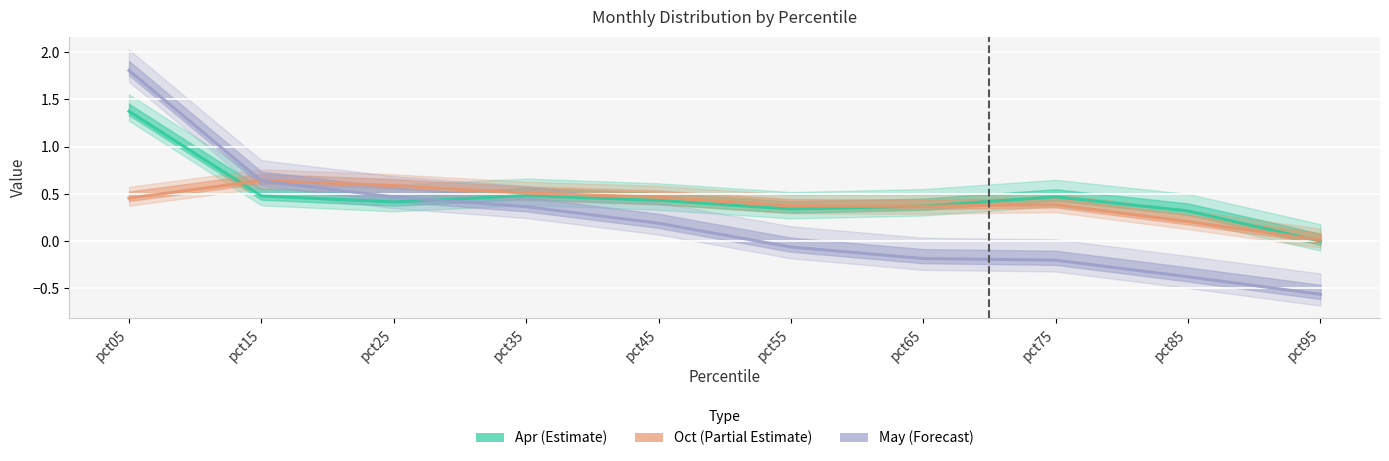

Which category has the lowest value across all series?

pct95